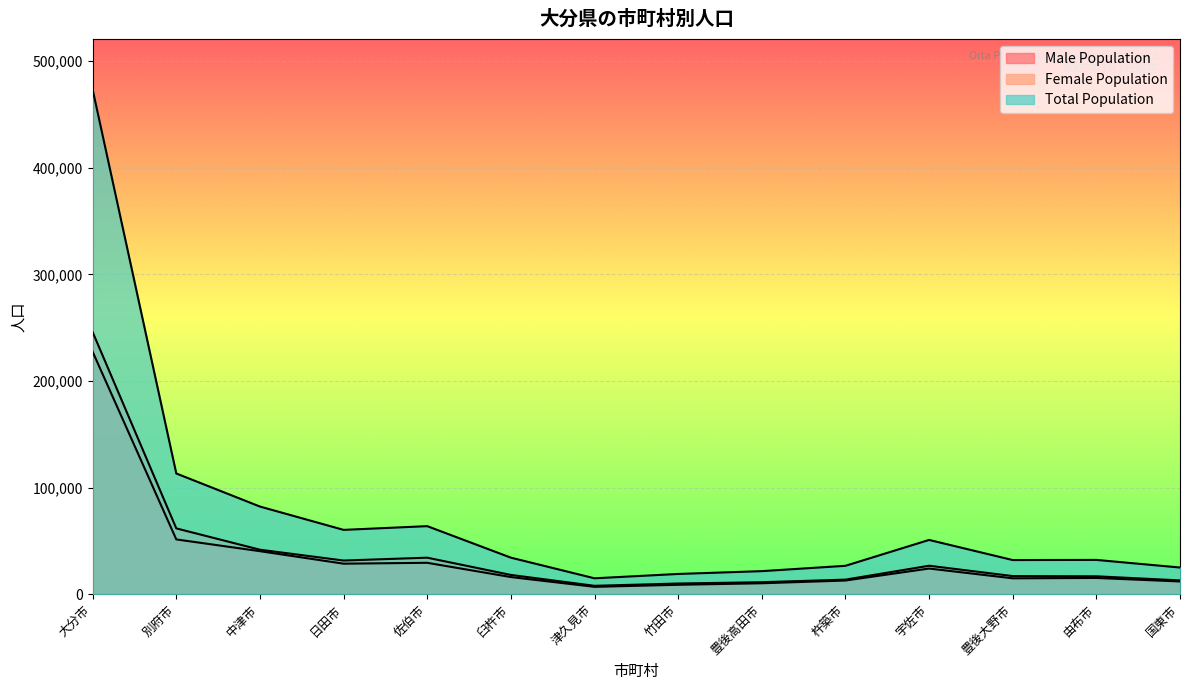

What is the difference between the Female Population values at 竹田市 and 日田市?

21546